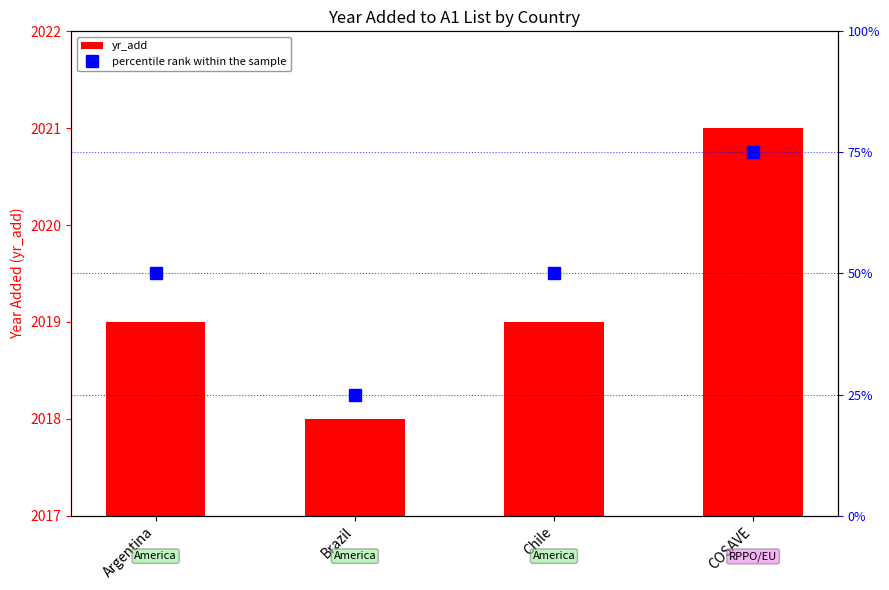

What are all the series names shown in the legend?

yr_add, percentile rank within the sample